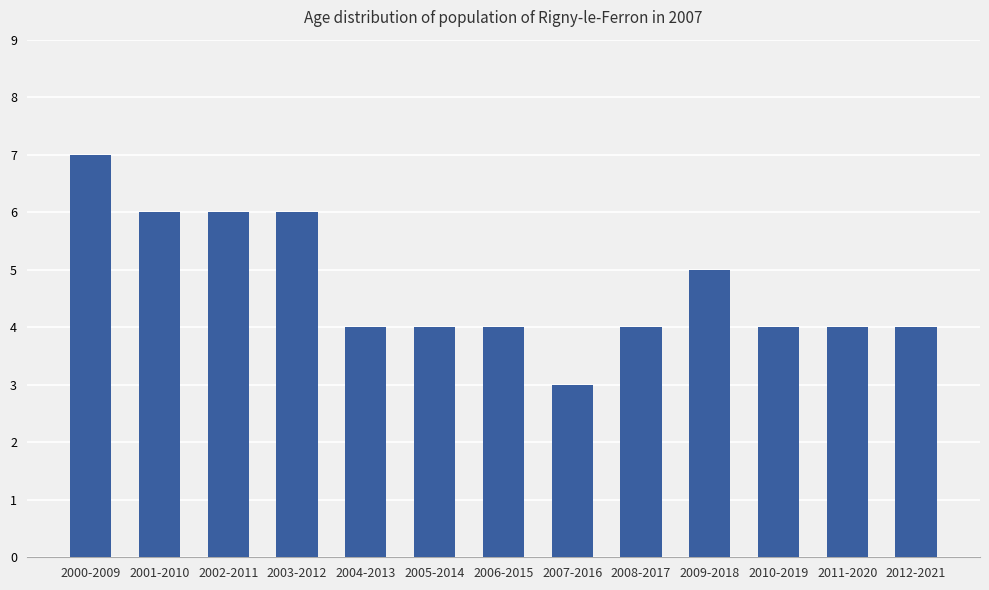

Reading right to left, what are all the values shown in this chart?

4	4	4	5	4	3	4	4	4	6	6	6	7